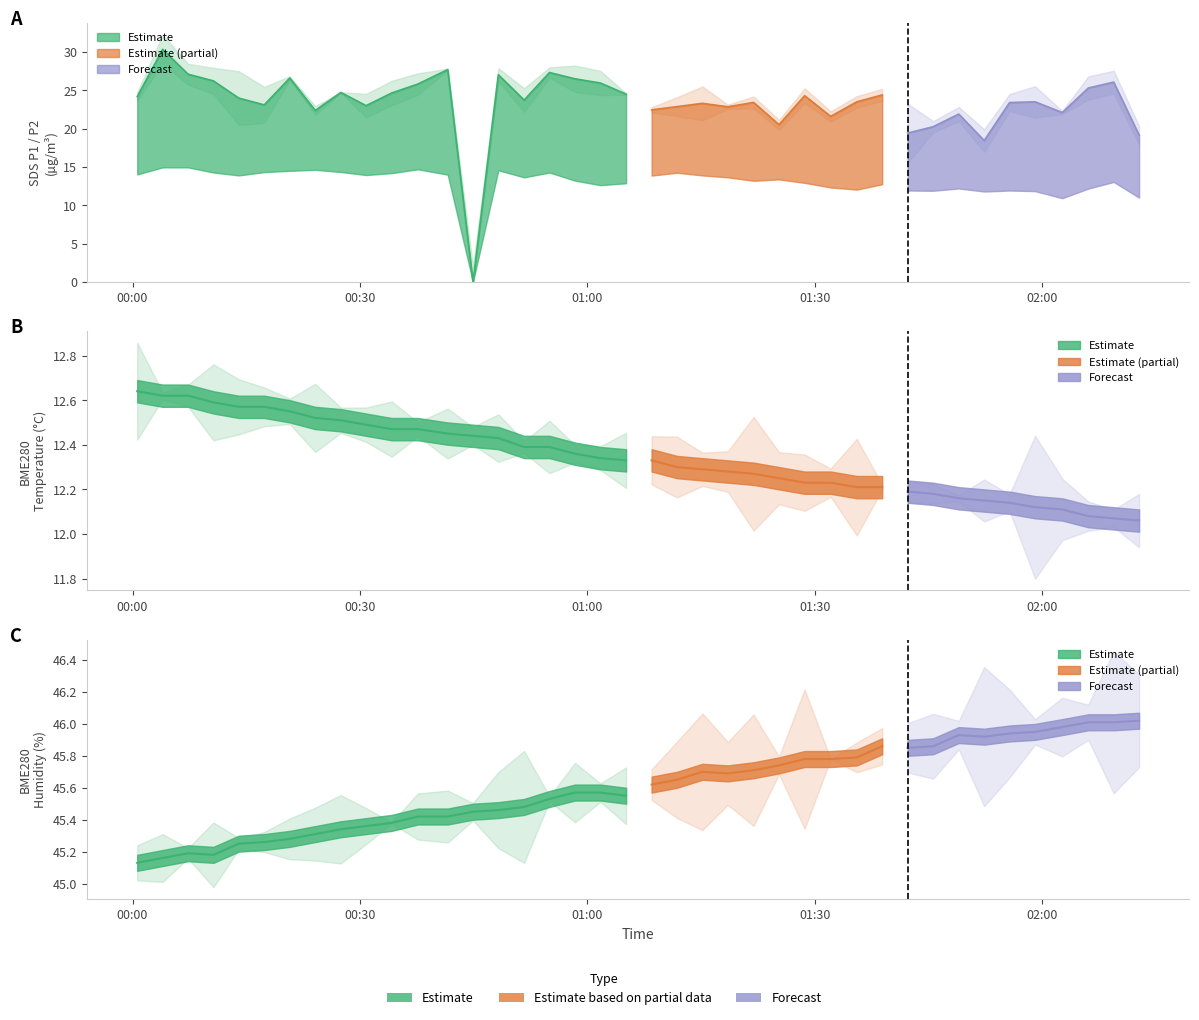

Which has a higher value, 2021/10/26 01:55:41 or 2021/10/26 01:38:53?

2021/10/26 01:38:53